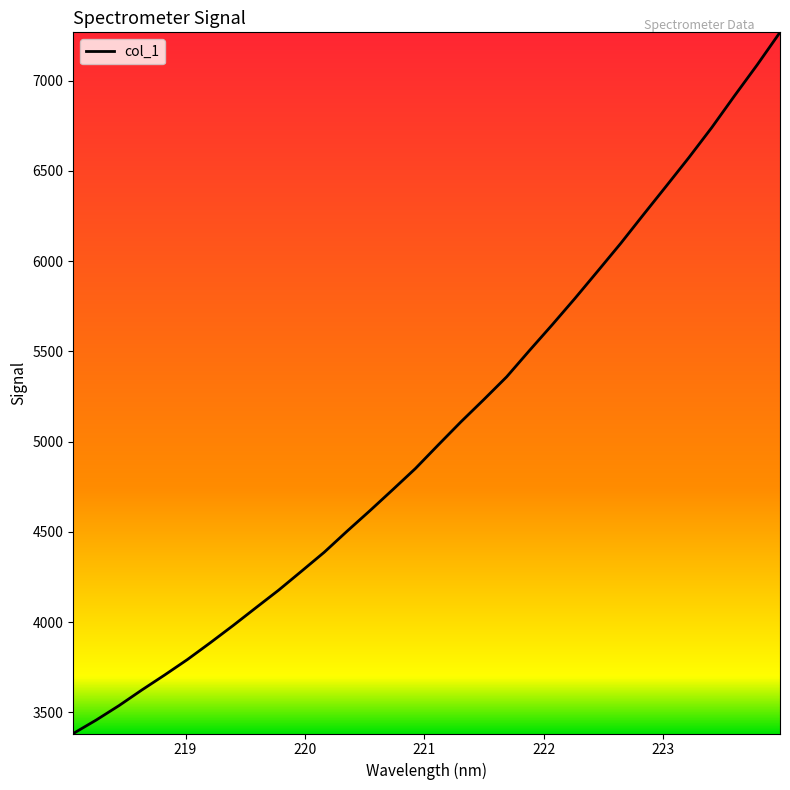

What is the difference between the maximum and minimum values?

3883.9